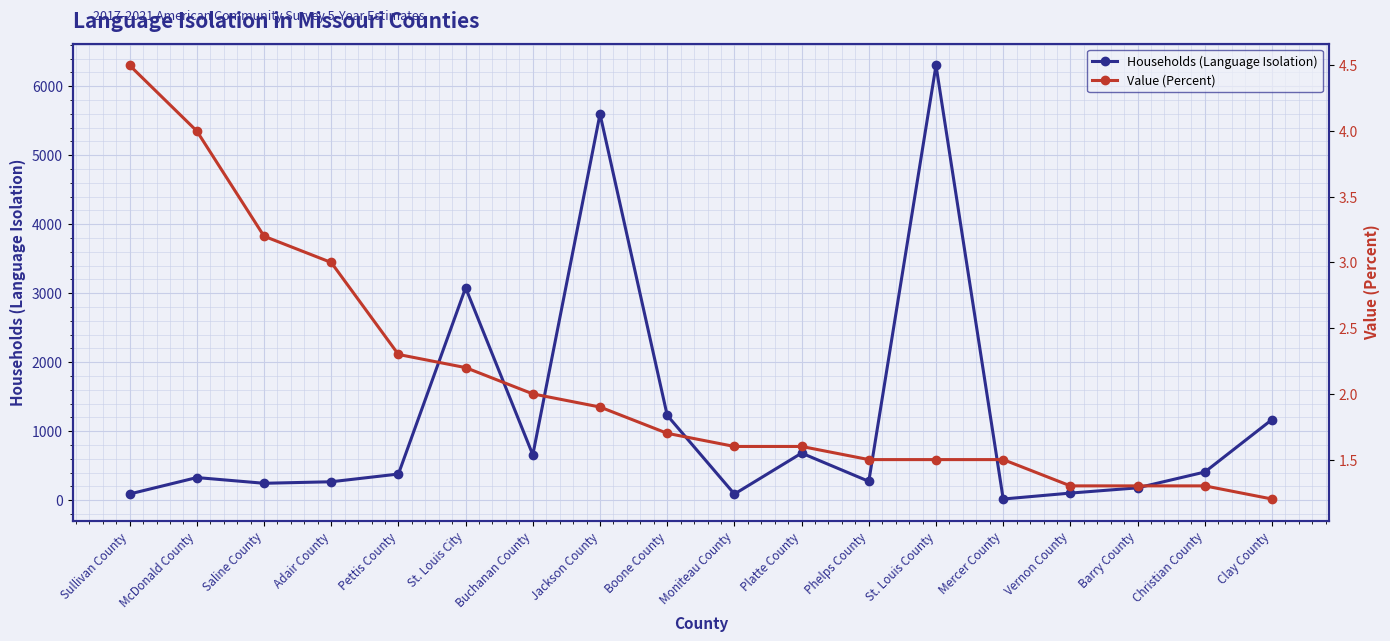

True or false: Value (Percent) and Households (Language Isolation) intersect in this chart.

False